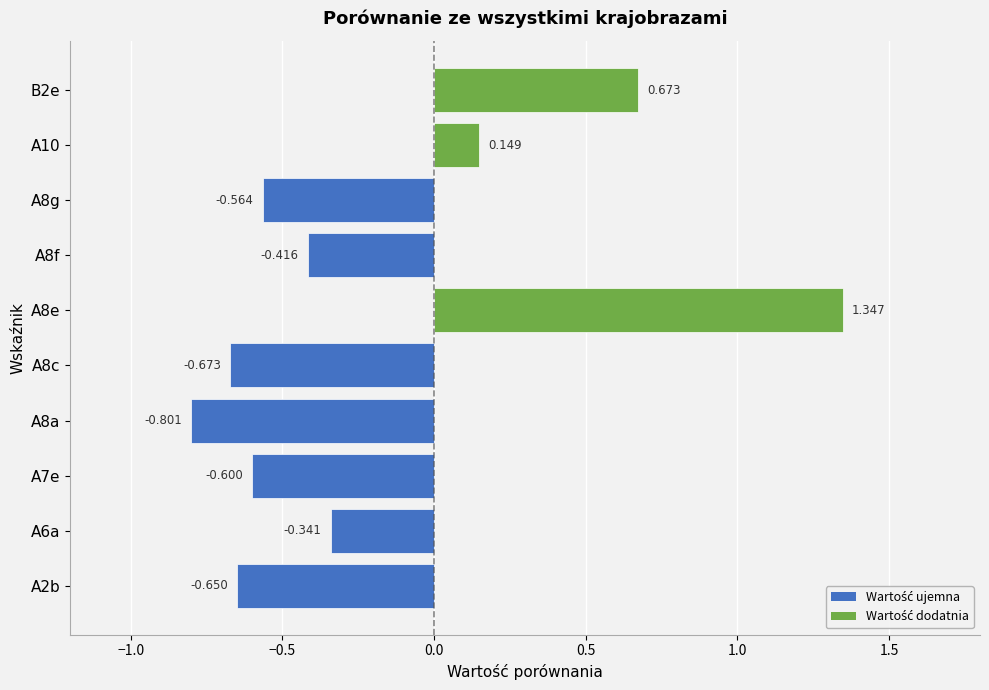

How many categories are shown in the chart?

10